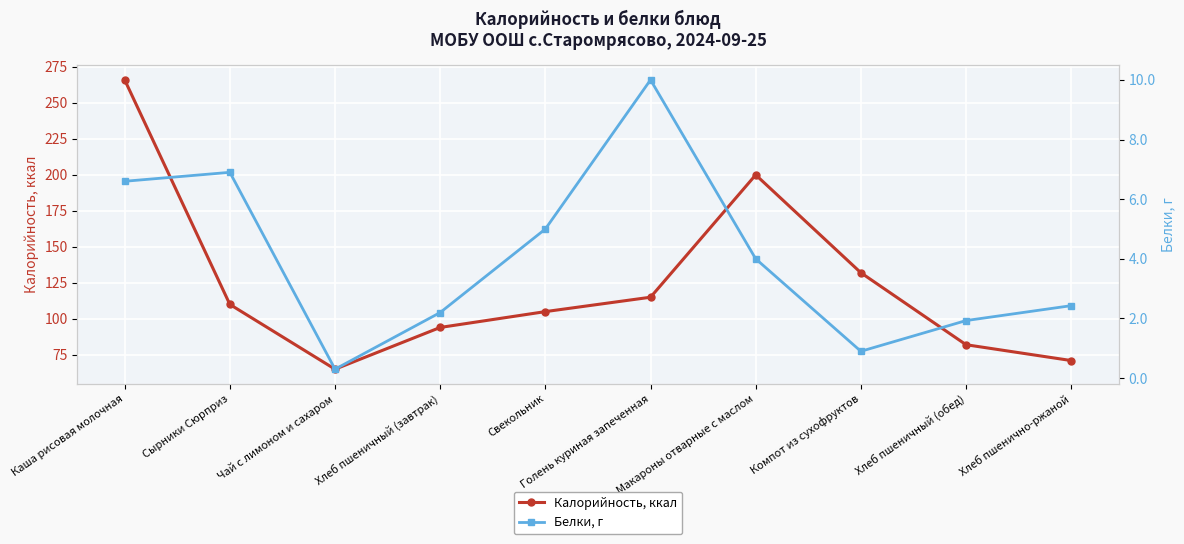

True or false: Белки, г and Калорийность, ккал cross at least once.

False